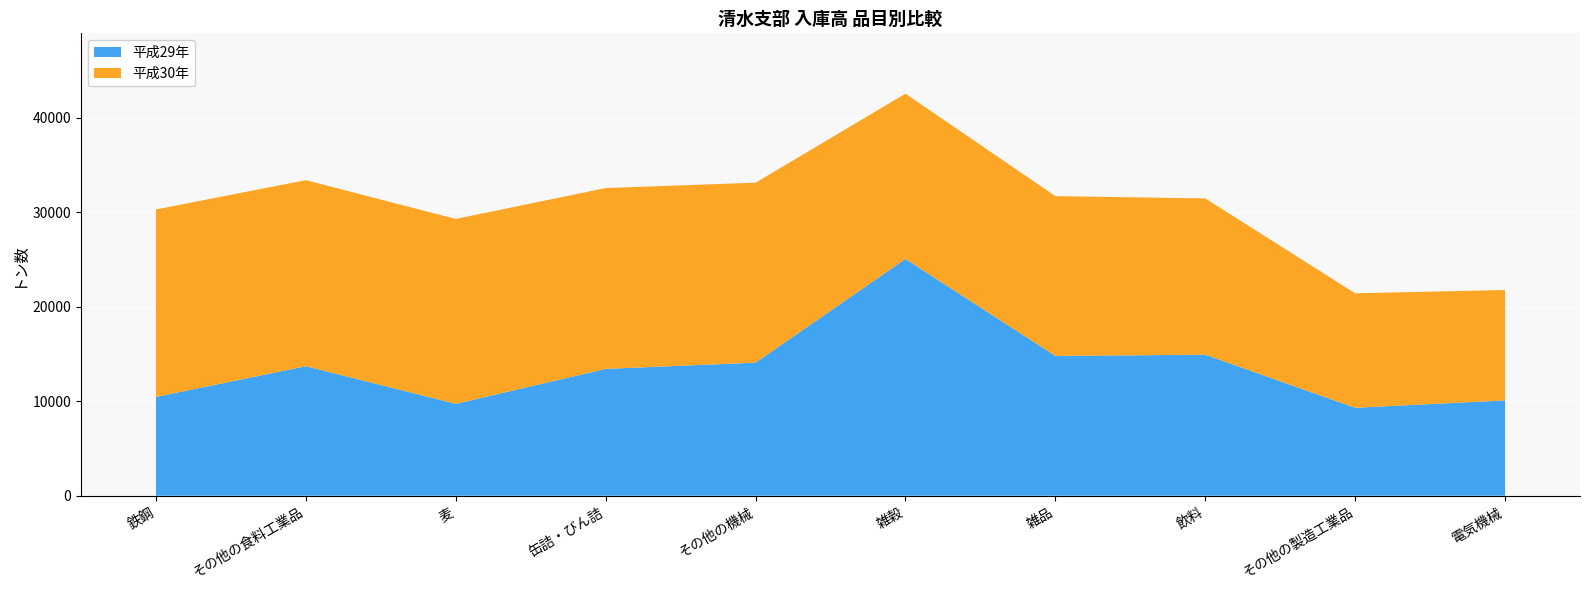

Reading left to right, extract all data points from this chart.

平成30年: 19841	19694	19567	19143	19045	17497	16914	16545	12120	11684
平成29年: 10457	13705	9725	13421	14085	25058	14796	14923	9303	10089